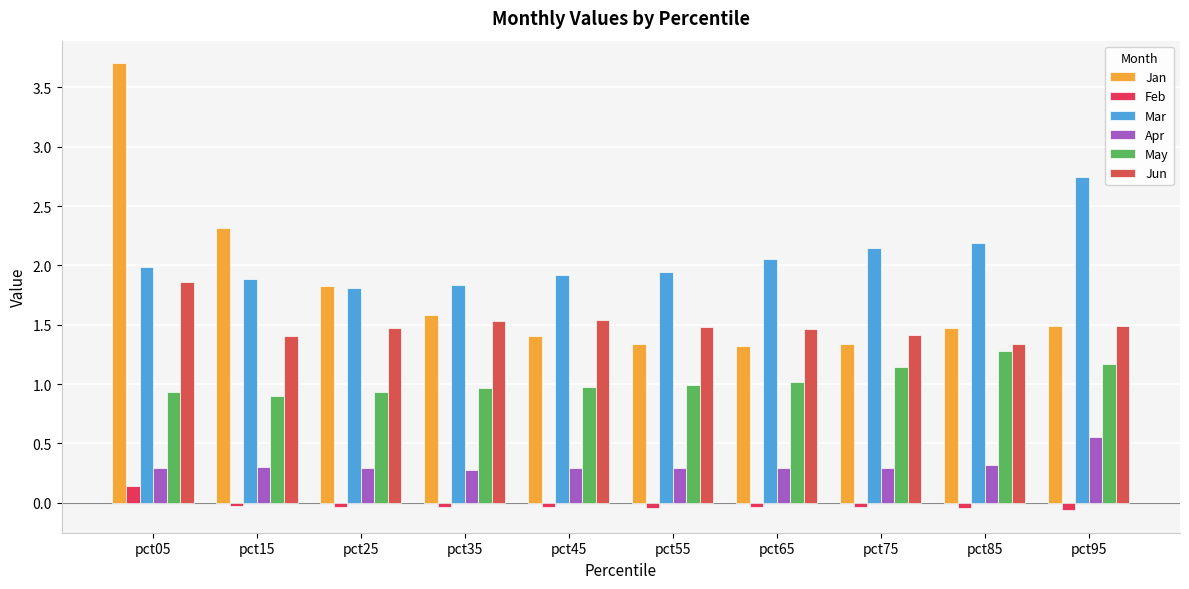

Which category has the highest value in the Jan series?

pct05